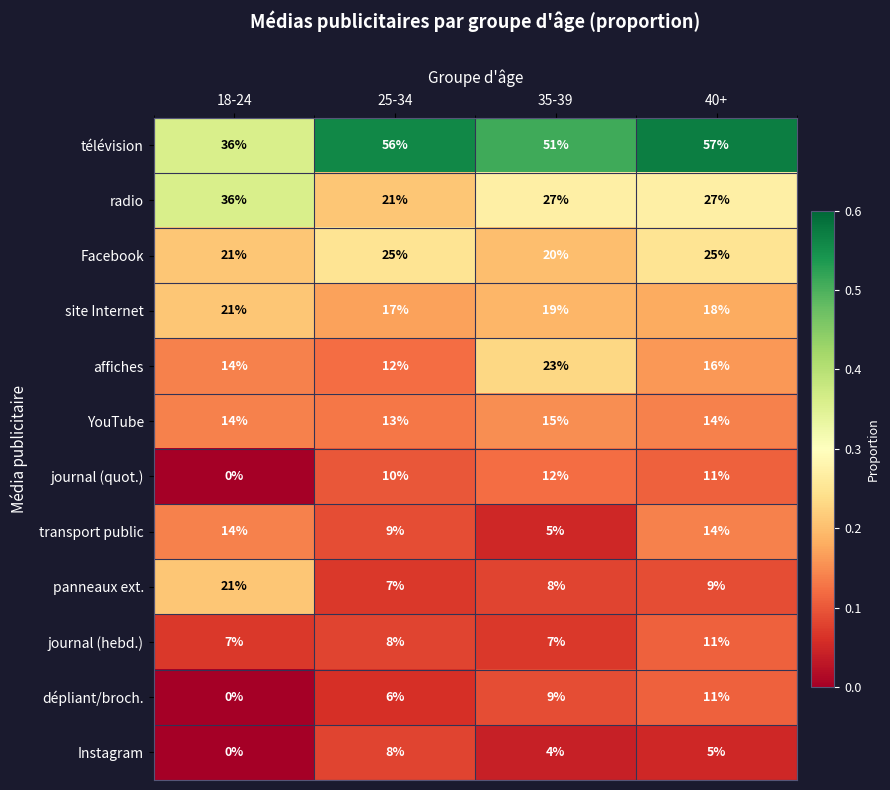

True or false: YouTube has a value of 25 at 35-39.

False